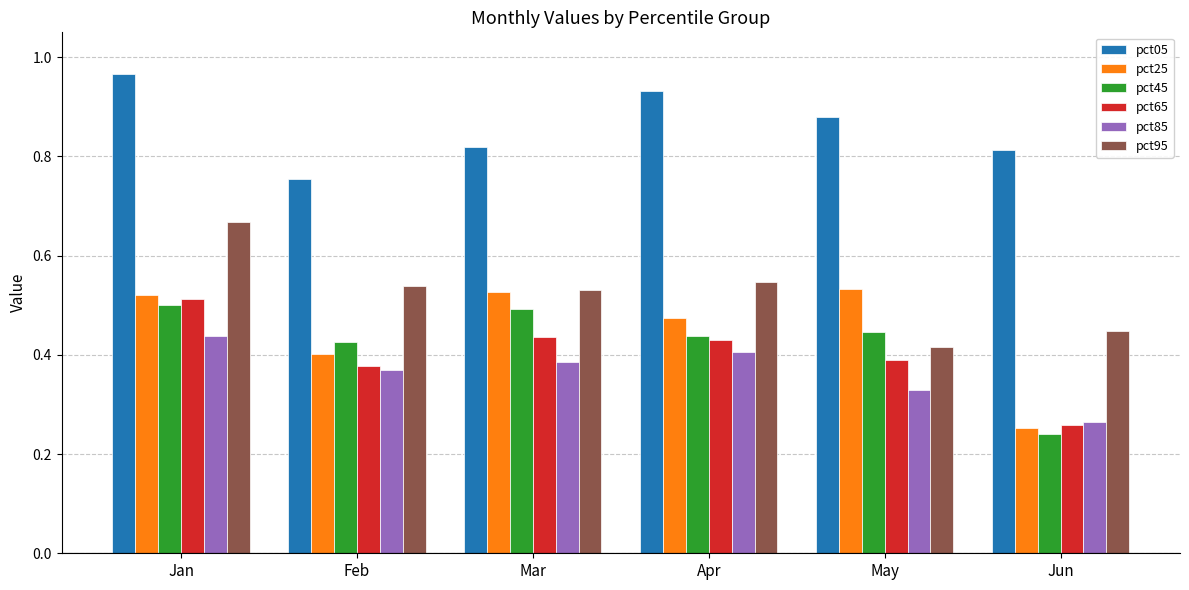

Where is pct95 nearest to the value 0?

May